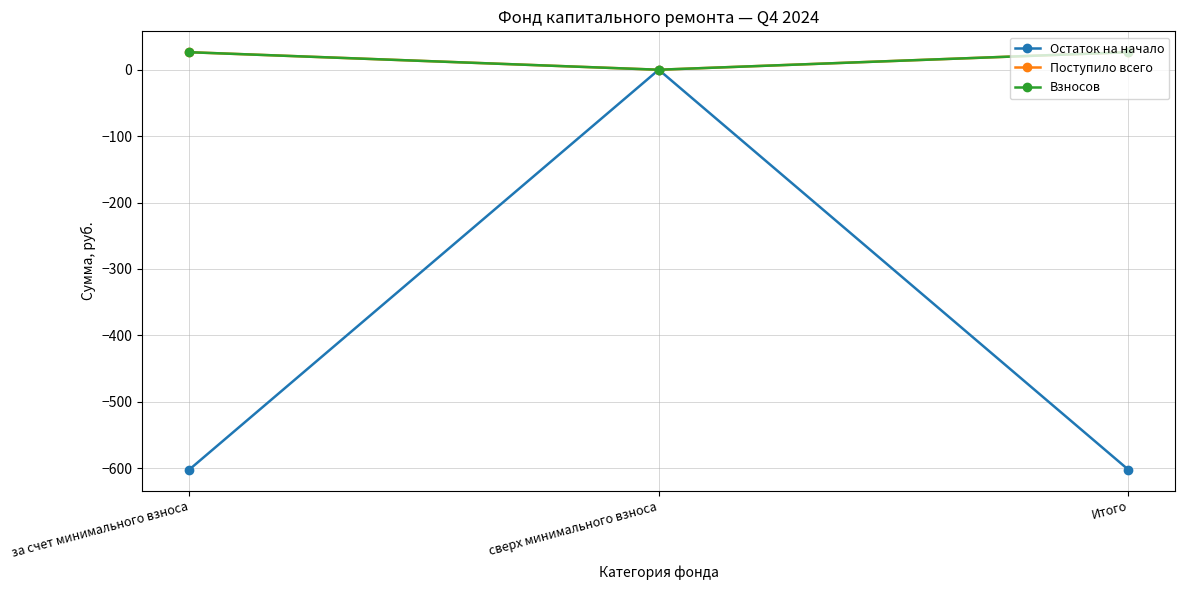

The value of Взносов at сверх минимального взноса is 0.0. True or false?

True